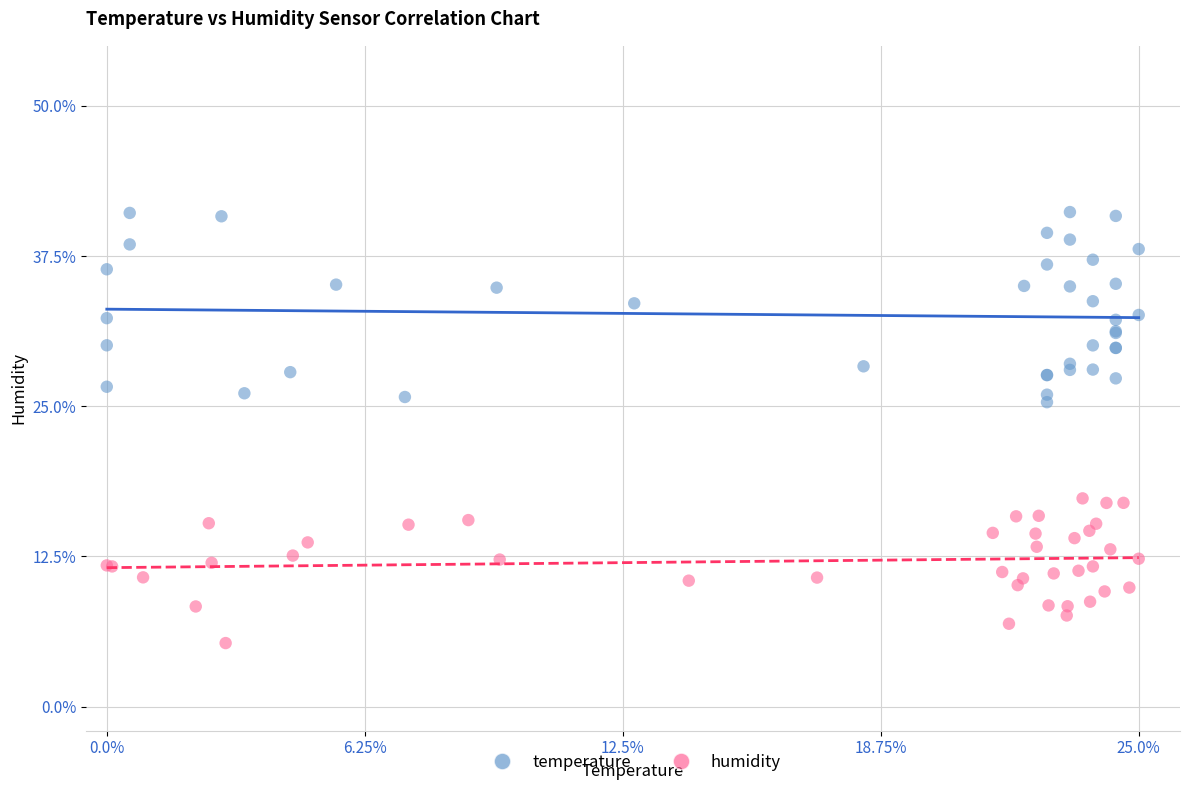

Which series contains the lowest Y value?

humidity